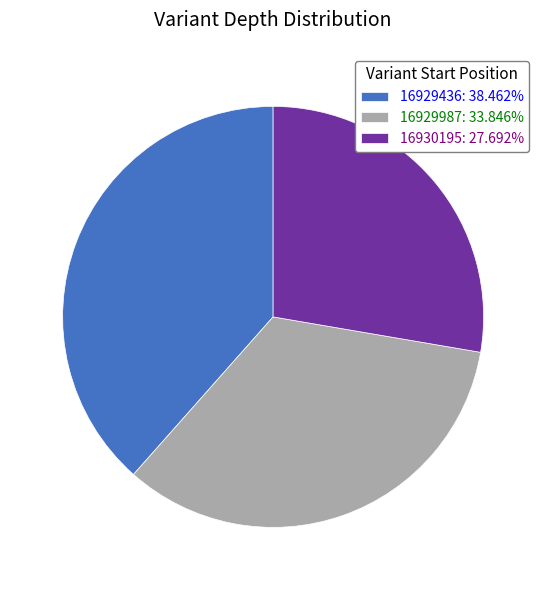

What is the ratio of the value at 16929436: 38.462% to the value at 16930195: 27.692%?

1.4